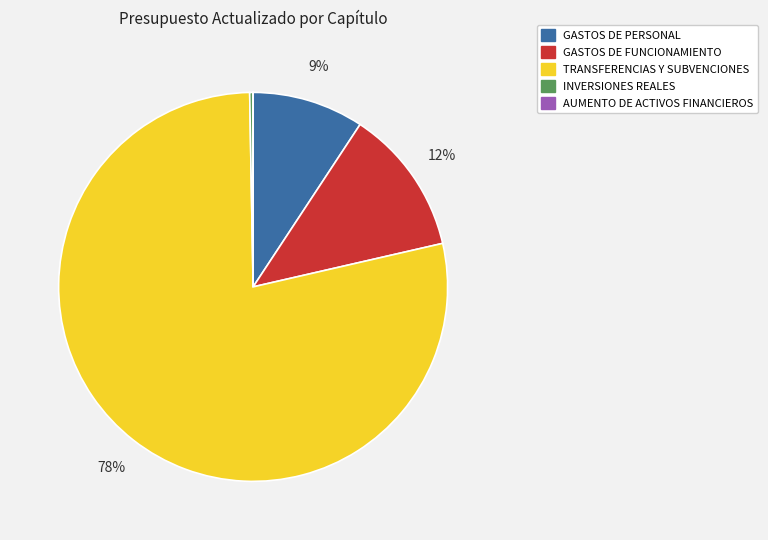

To the nearest percent, what is the average slice percentage?

20%